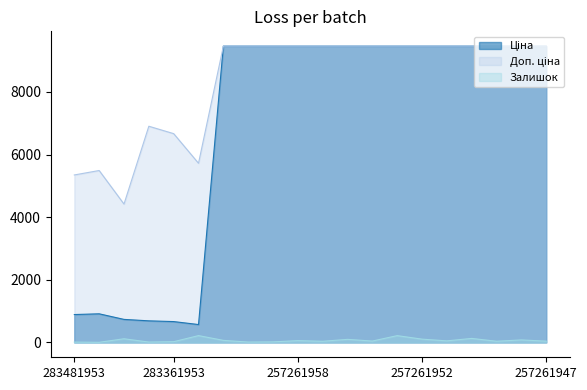

How many lines are shown in the chart?

3